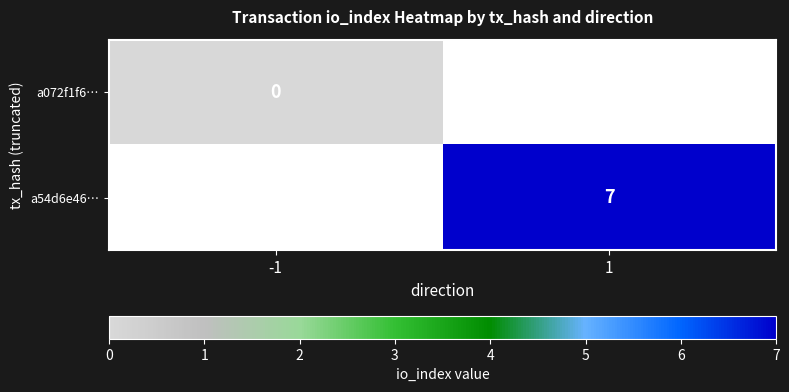

Which category has the highest value across all series?

1